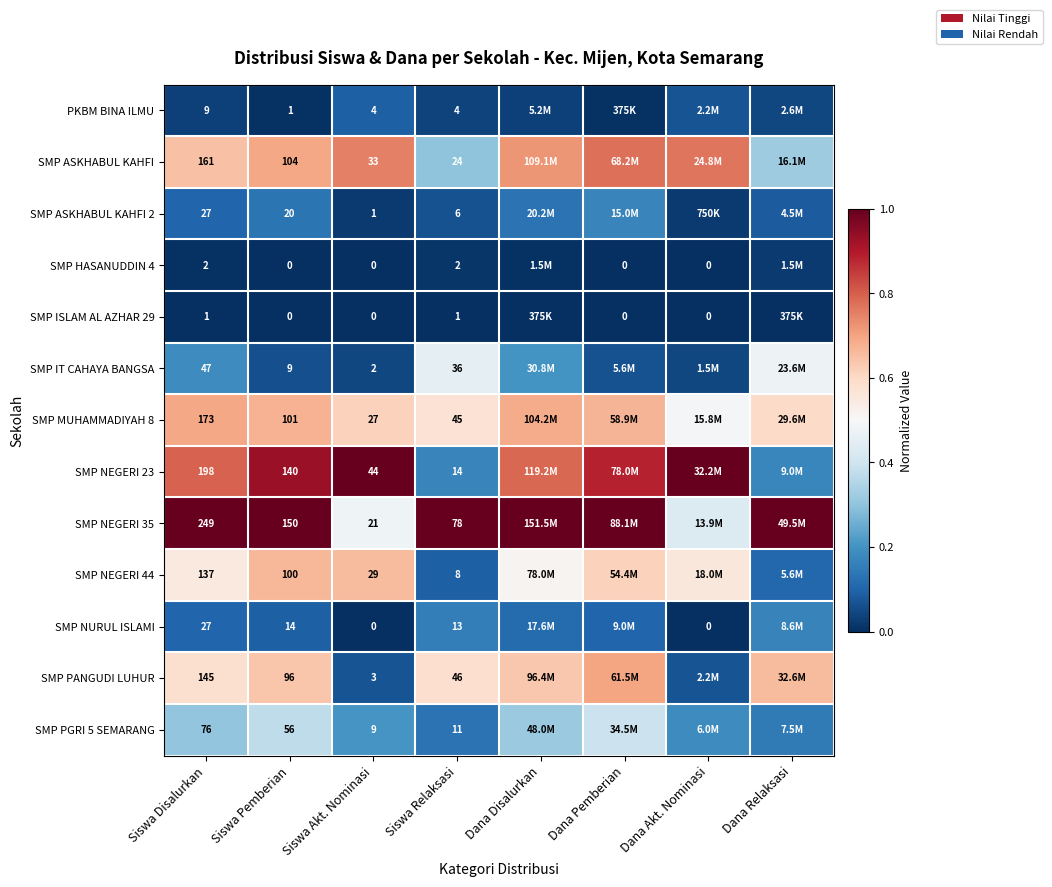

Which category has the lowest value in the SMP PGRI 5 SEMARANG series?

Siswa Relaksasi